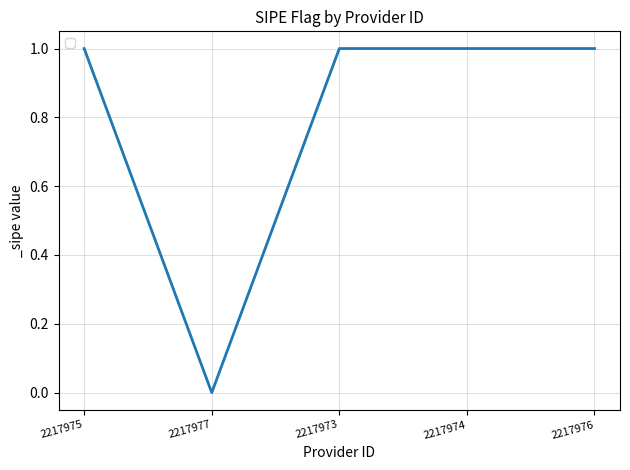

True or false: the data has more than 2 interior local peaks.

False